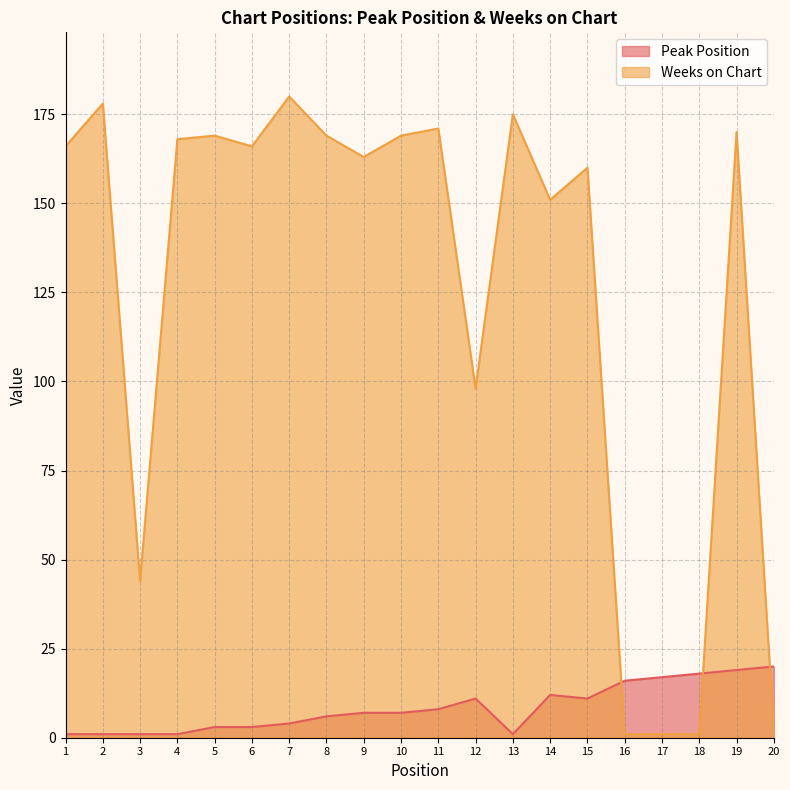

Rank the series by their maximum value, from lowest to highest.

Peak Position, Weeks on Chart